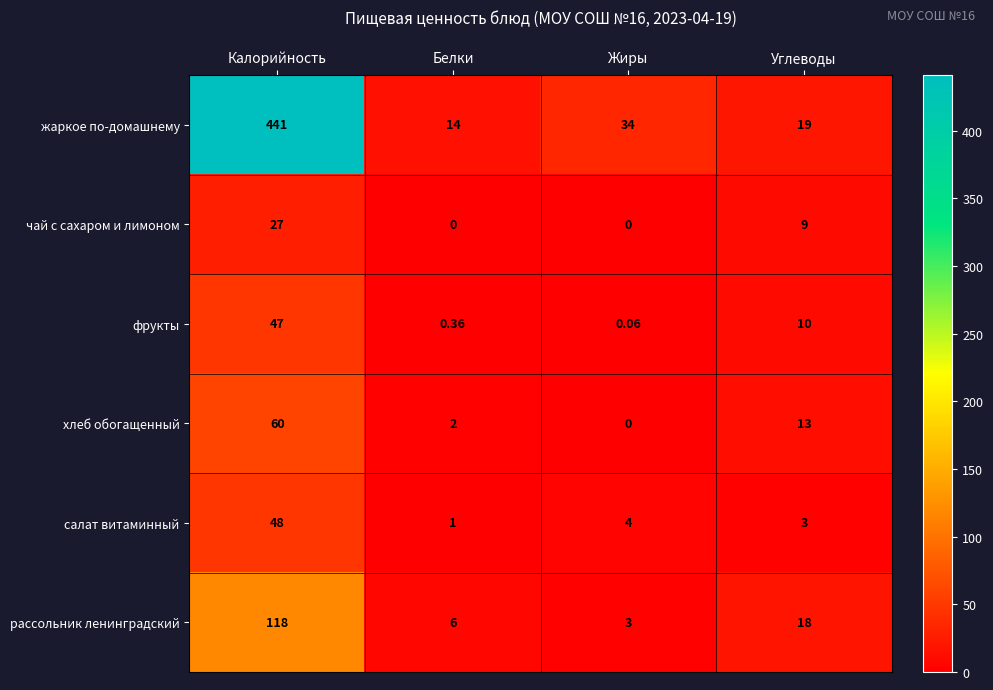

How many data points does each series have?

4